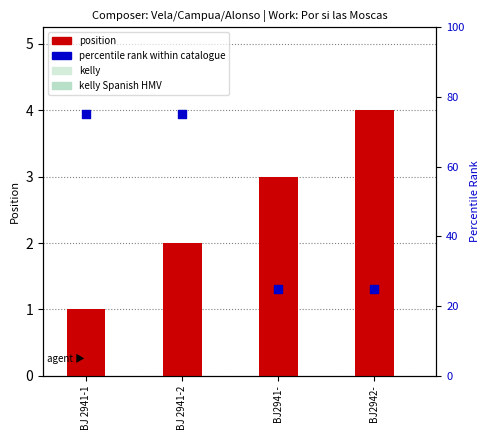

Which series has the largest total across all categories?

percentile rank within catalogue